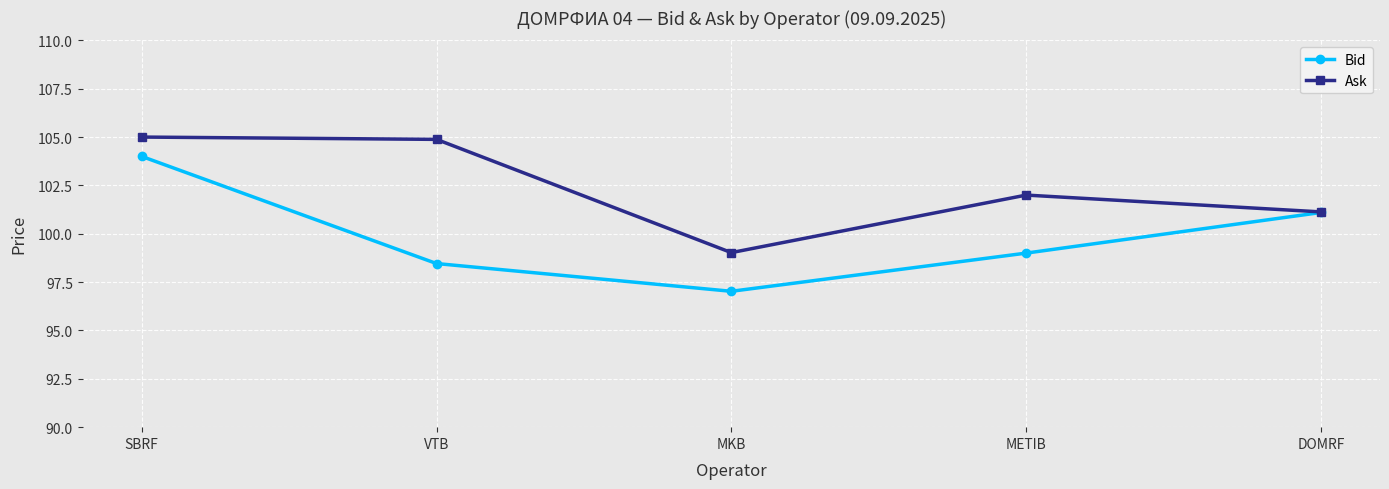

What is the difference between the highest and lowest values at MKB?

2.0